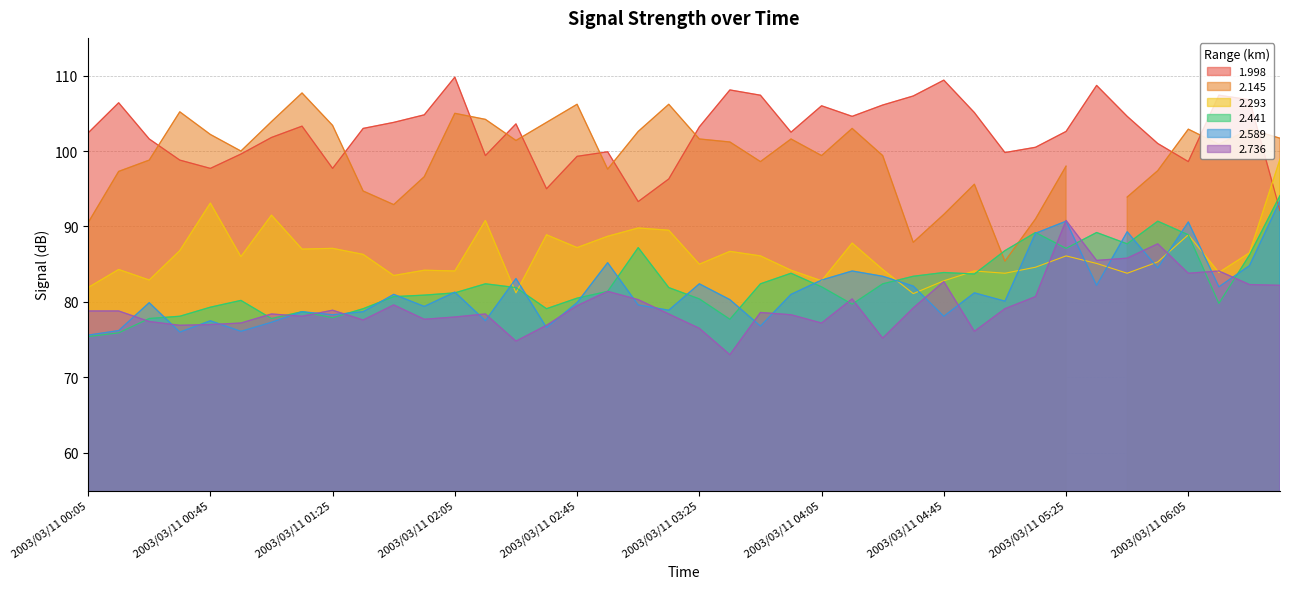

List the labels in order of 2.589 value, smallest first.

2003/03/11 00:05, 2003/03/11 00:35, 2003/03/11 00:55, 2003/03/11 00:15, 2003/03/11 02:35, 2003/03/11 03:45, 2003/03/11 01:05, 2003/03/11 00:45, 2003/03/11 02:15, 2003/03/11 04:45, 2003/03/11 01:25, 2003/03/11 01:15, 2003/03/11 01:35, 2003/03/11 03:15, 2003/03/11 01:55, 2003/03/11 03:05, 2003/03/11 00:25, 2003/03/11 02:45, 2003/03/11 05:05, 2003/03/11 03:35, 2003/03/11 01:45, 2003/03/11 03:55, 2003/03/11 04:55, 2003/03/11 02:05, 2003/03/11 06:15, 2003/03/11 04:35, 2003/03/11 05:35, 2003/03/11 03:25, 2003/03/11 04:05, 2003/03/11 02:25, 2003/03/11 04:25, 2003/03/11 04:15, 2003/03/11 05:55, 2003/03/11 06:25, 2003/03/11 02:55, 2003/03/11 05:15, 2003/03/11 05:45, 2003/03/11 06:05, 2003/03/11 05:25, 2003/03/11 06:35